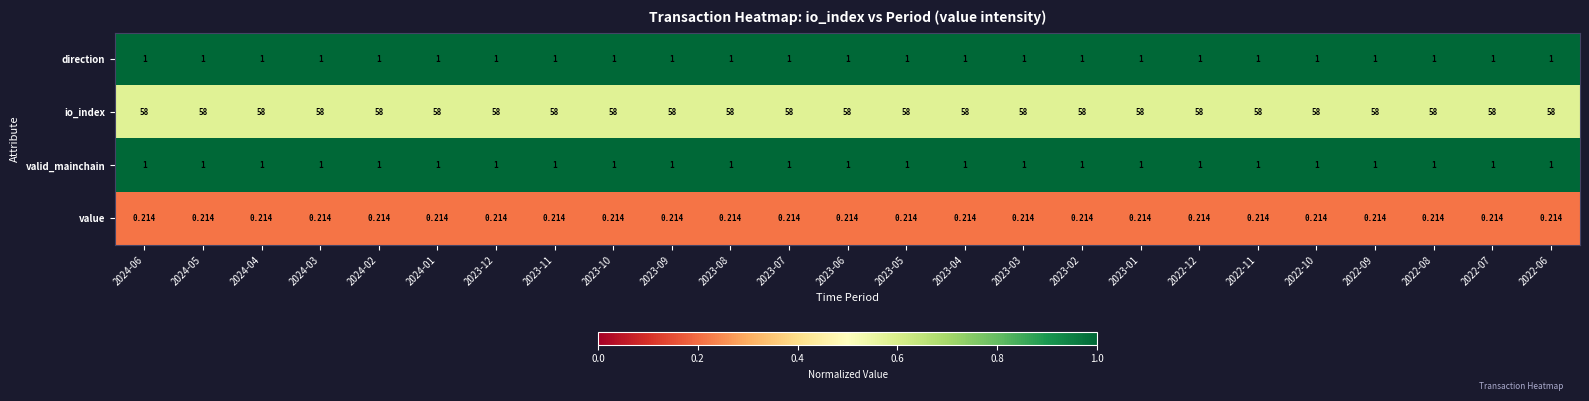

Which series has the largest total across all categories?

io_index